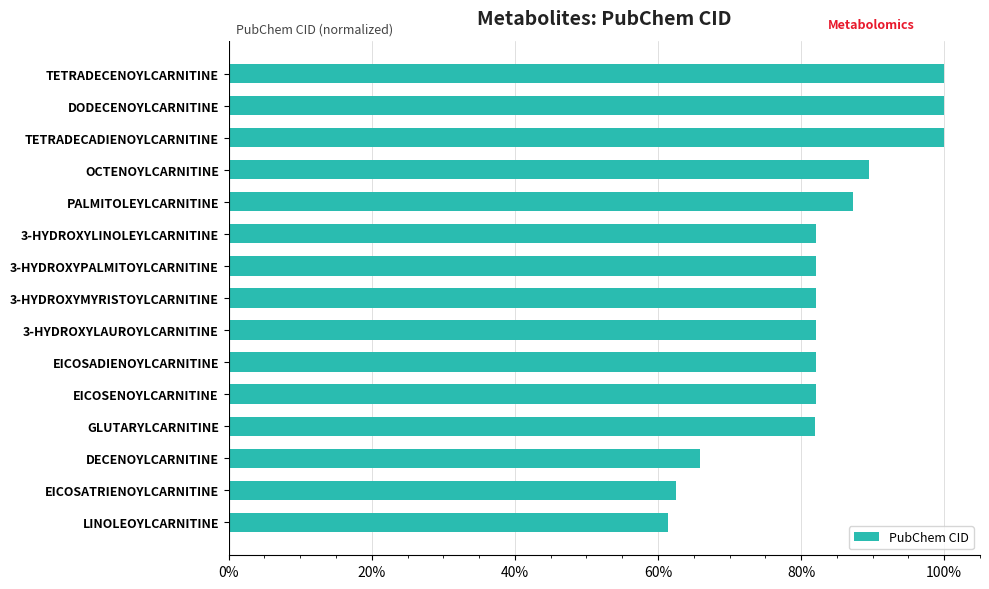

What is the sum of all values?

12.4